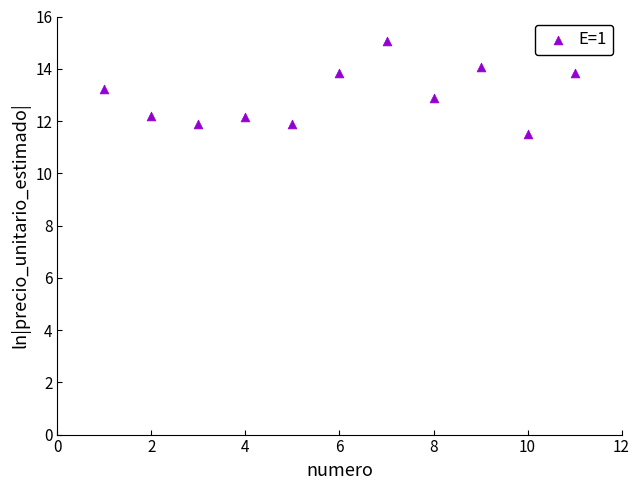

What is the range of Y values (max minus min)?

3.5